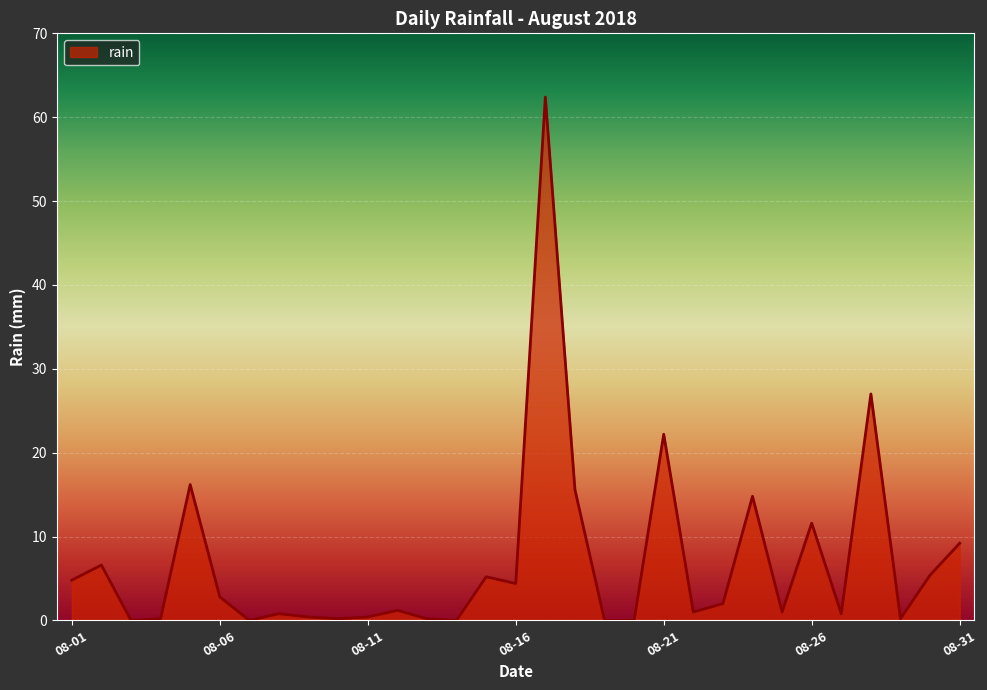

Does the chart have visible grid lines?

Yes